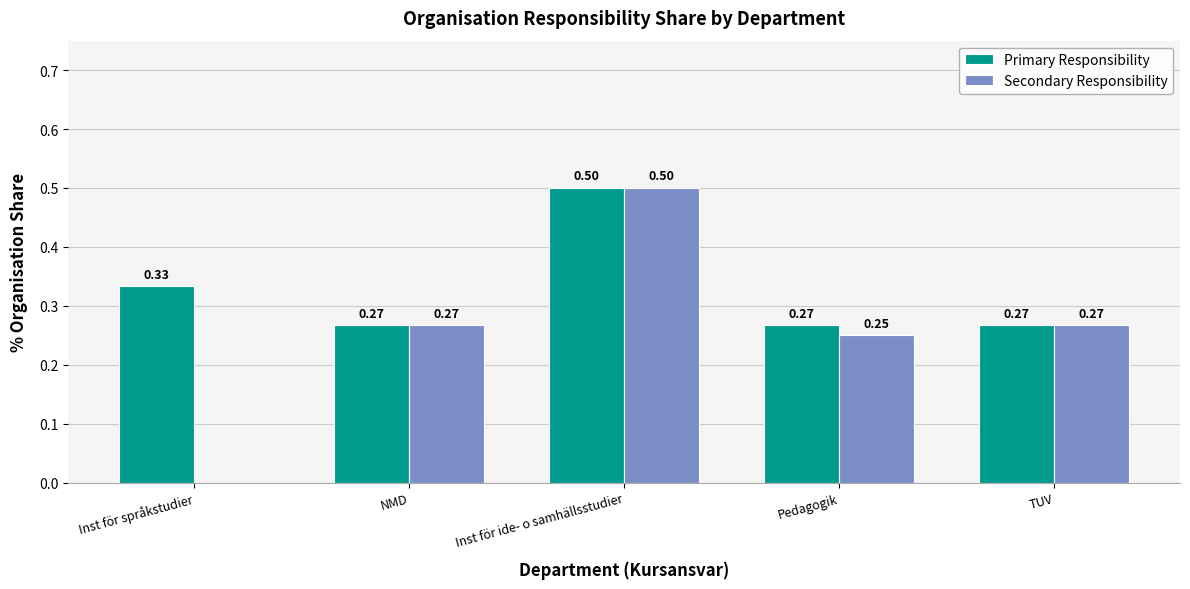

Does the chart contain stacked bars?

No